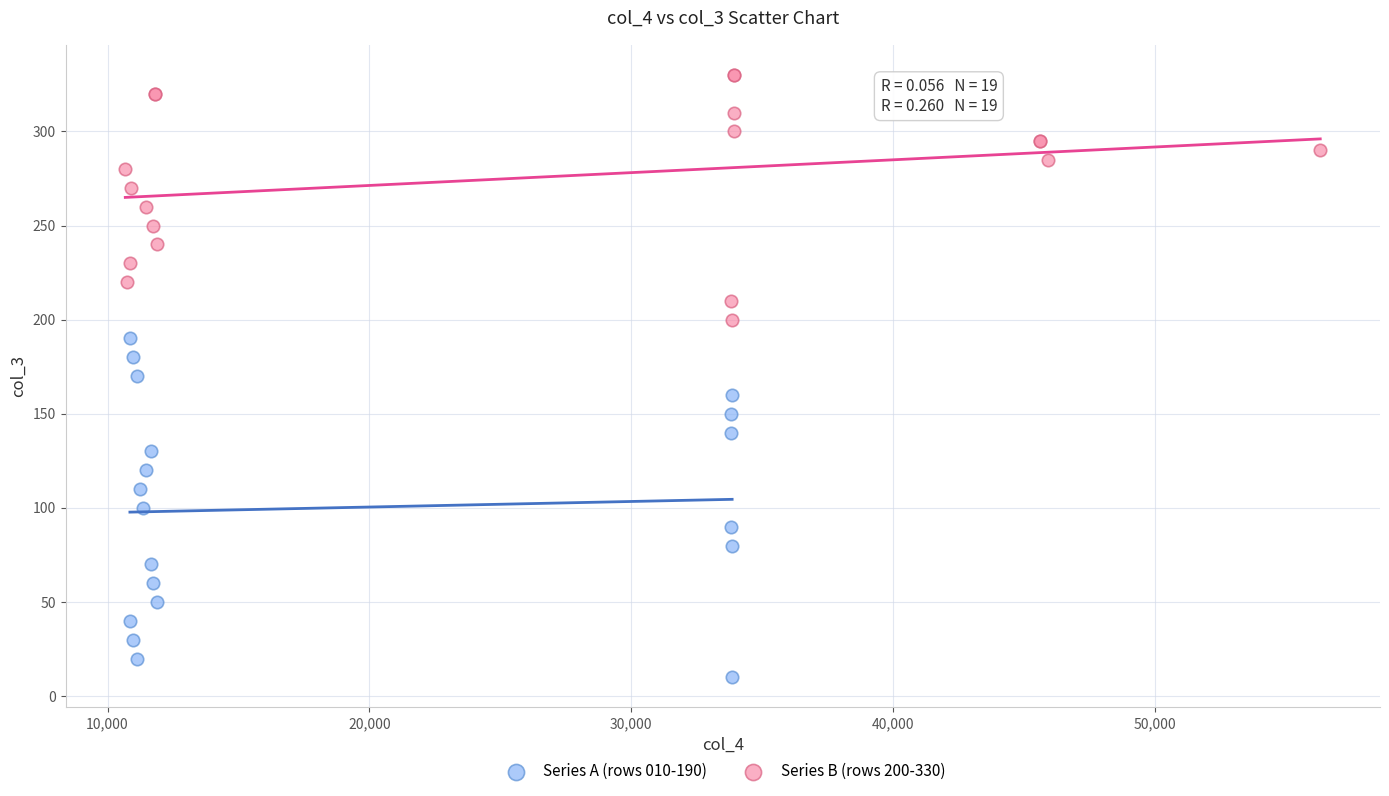

Which series reaches the minimum Y coordinate?

Series A (rows 010-190)